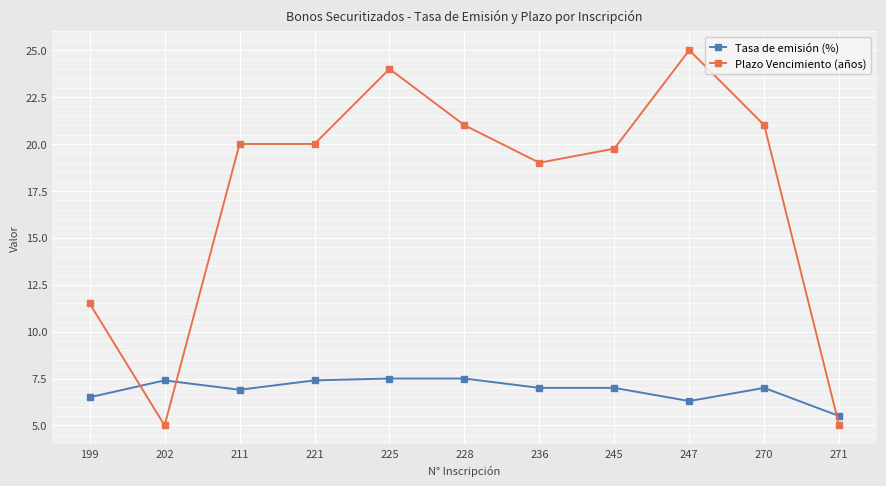

At 228, list the series in order from smallest to largest.

Tasa de emisión (%), Plazo Vencimiento (años)